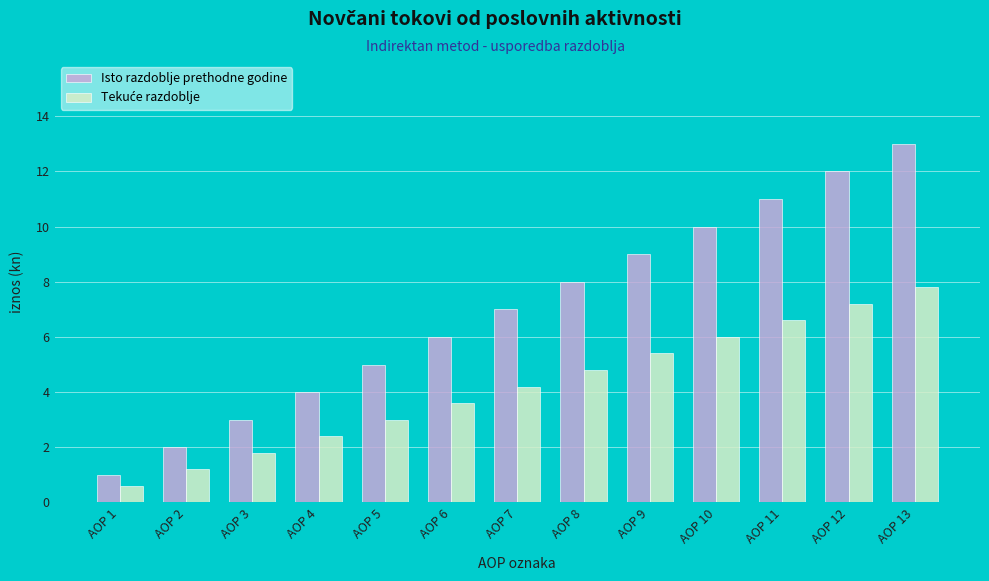

Are the bars horizontal?

No